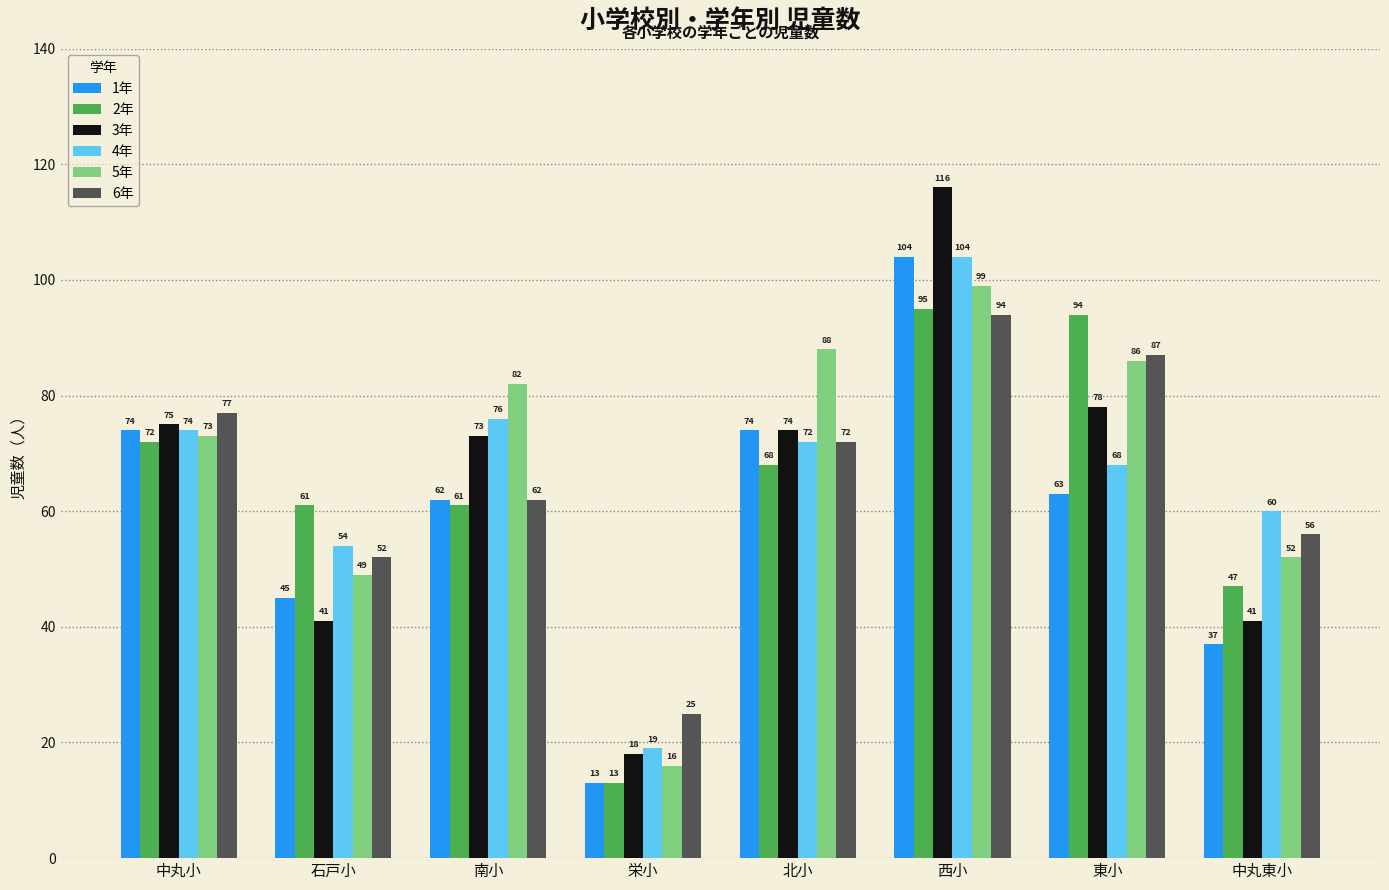

At which category is the sum across all series the highest?

西小